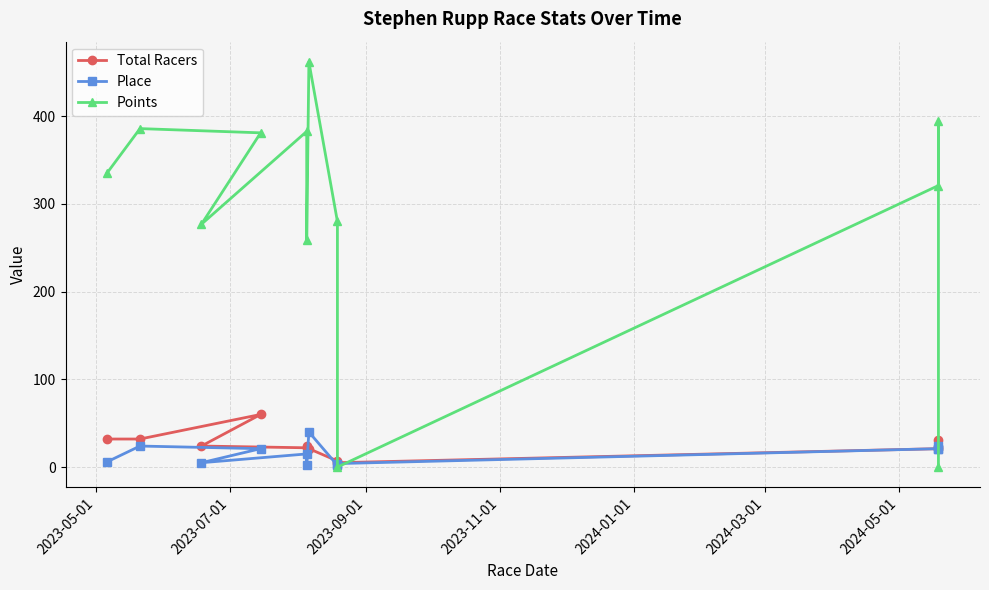

Reading left to right, what are all the values shown in this chart?

Total Racers: 32.0	32.0	60.0	24.0	22.0	24.0	21.0	7.0	5.0	21.0	23.0	31.0
Place: 6.0	24.0	21.0	5.0	15.0	2.0	40.0	2.0	4.0	21.0	21.0	24.0
Points: 335.3	385.9	381.1	276.8	382.7	258.8	461.9	280.0	0.0	321.0	394.9	0.0